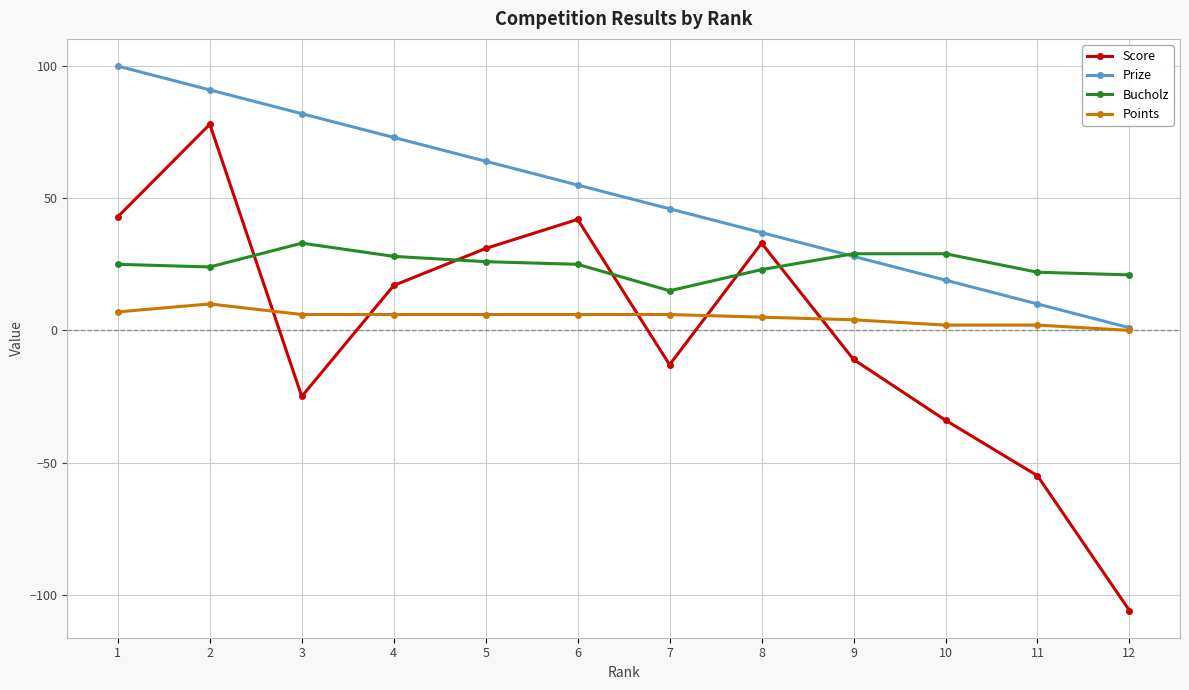

Is it true that Score equals 68 at 6?

False